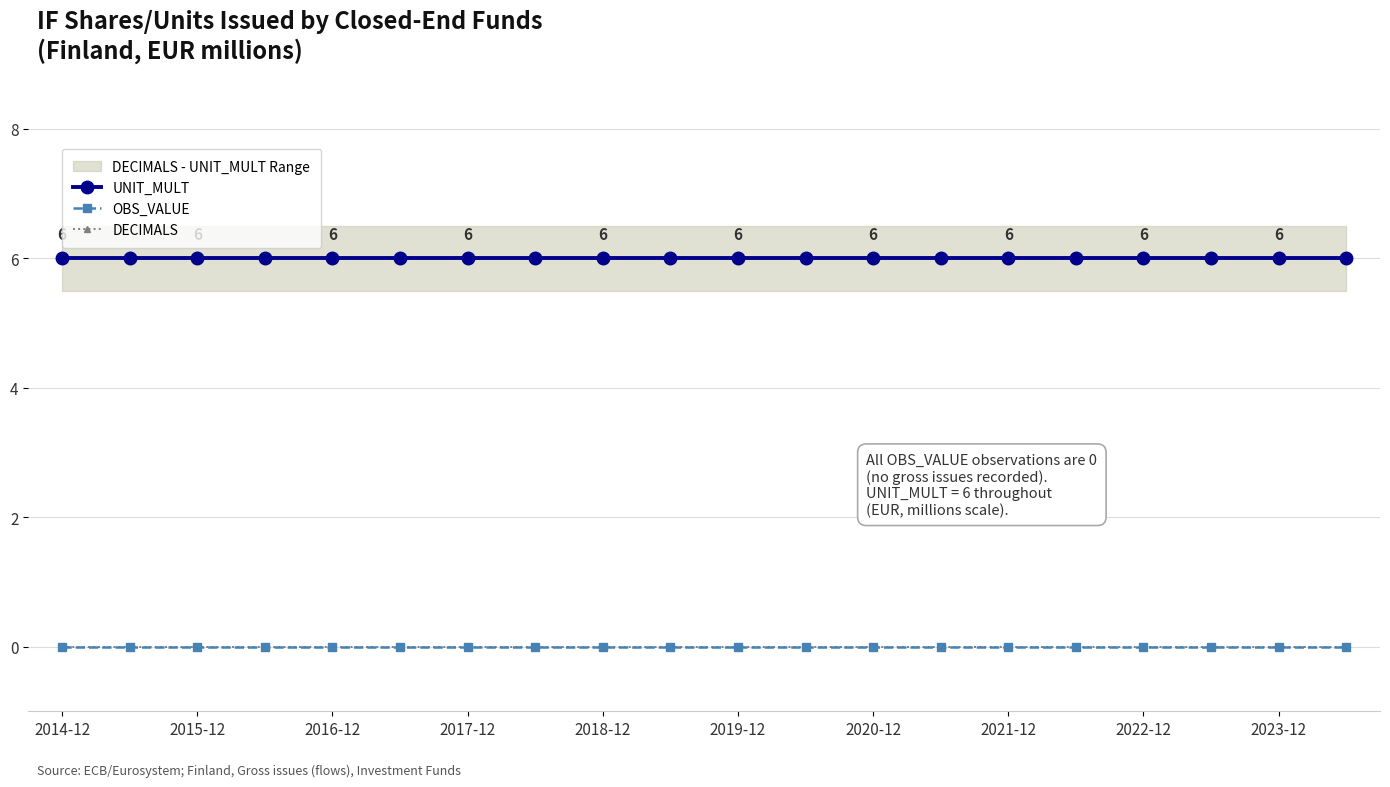

Count the number of categories in the chart.

20